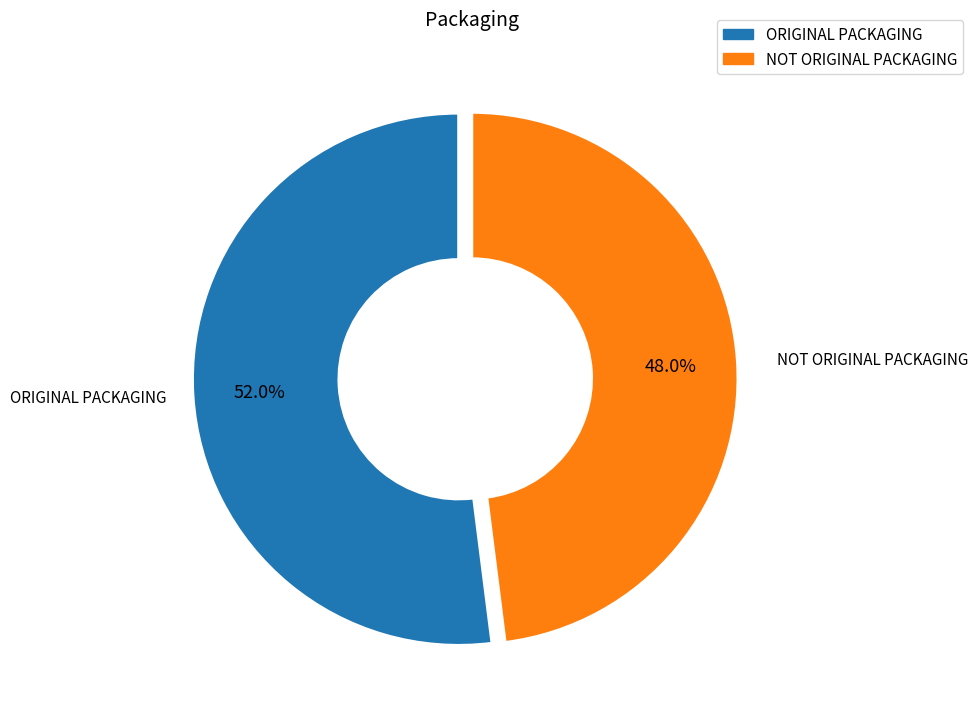

To the nearest percent, what is the average slice percentage?

50%